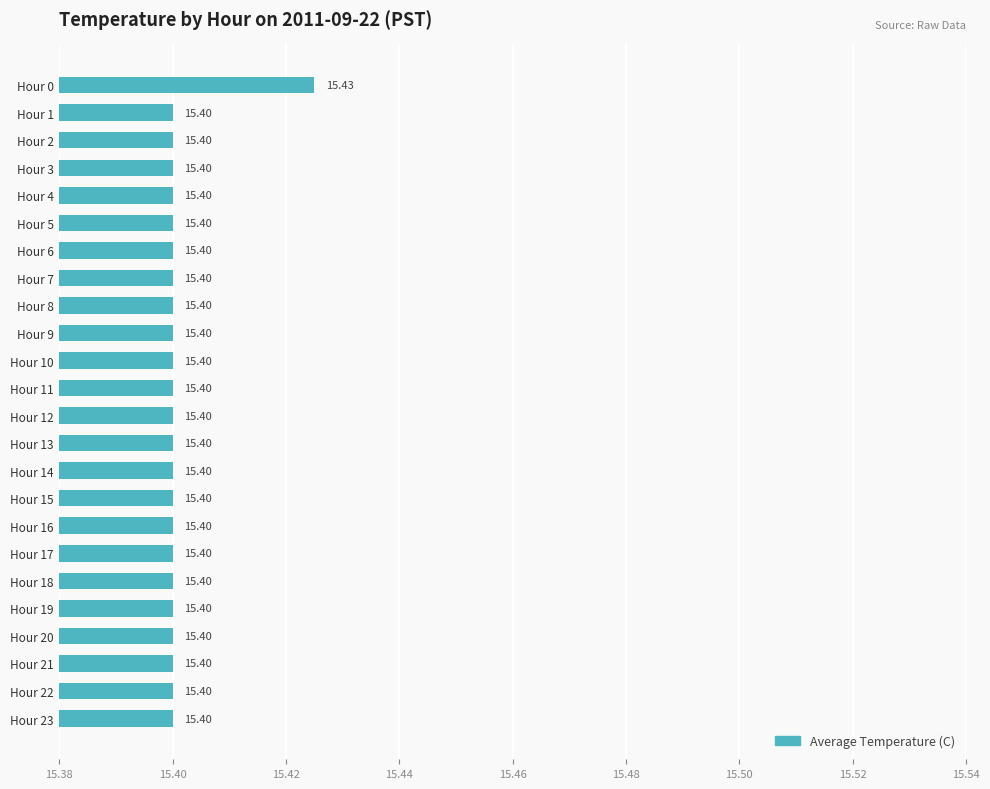

What is the sum of all values?

369.6